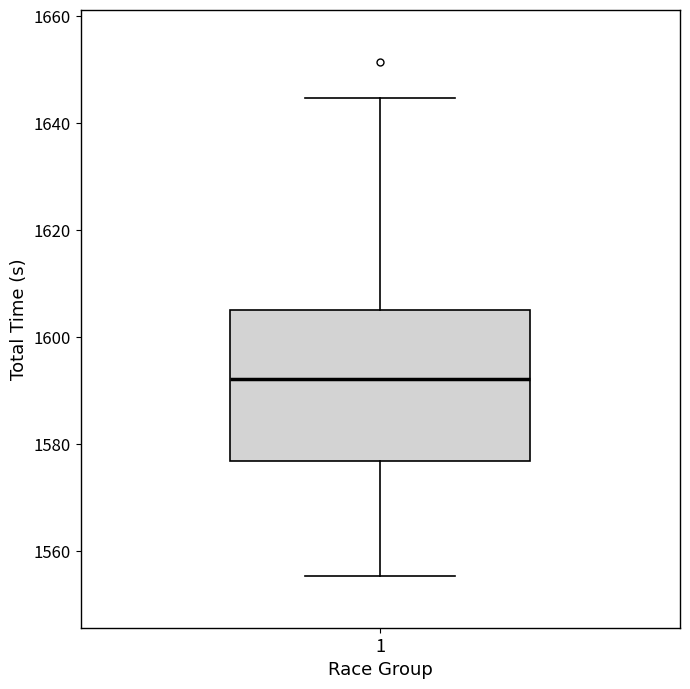

Transcribe this box plot: give where the median line is, the range the box spans, and where the two whiskers end, as read against the y-axis. The values are not printed on the chart, so give them approximately, as read against the axis.

median 1592, box 1576 to 1606, whiskers 1556 to 1644